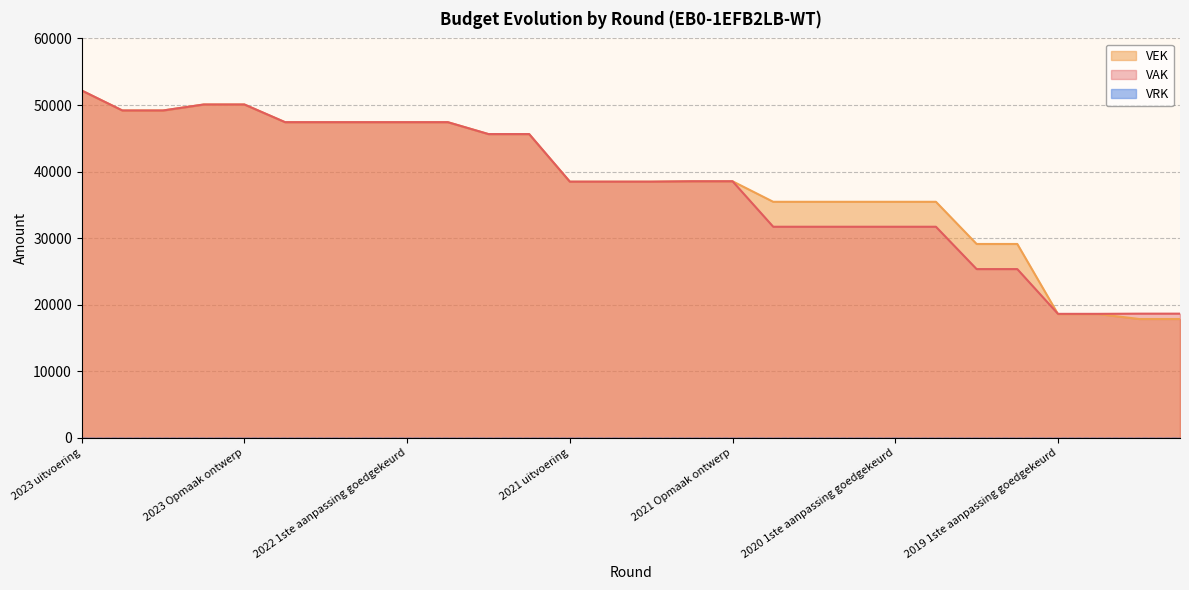

How many data points in VEK are less than 38549?

14